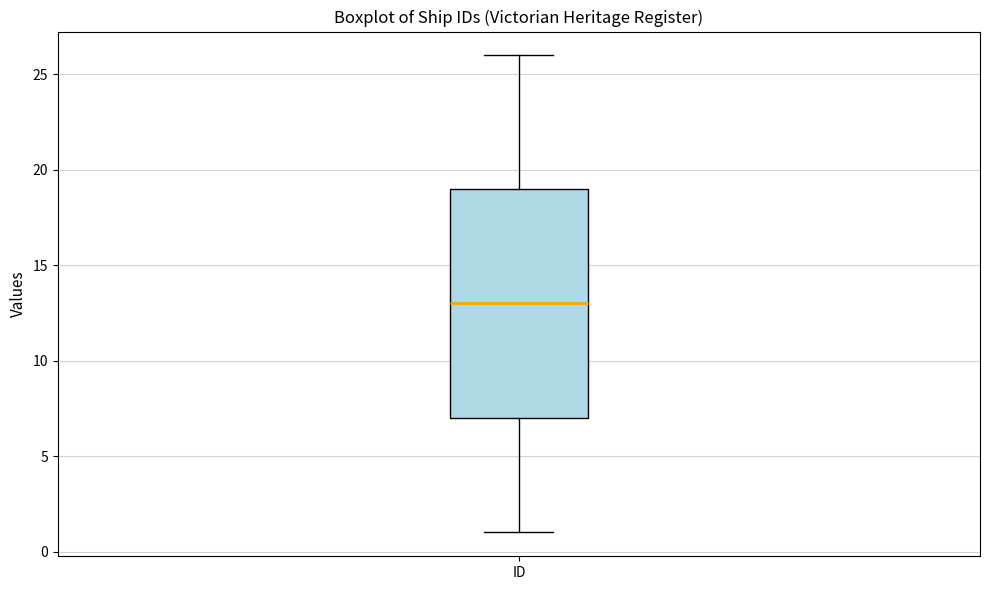

Read this box plot against the y-axis: the position of the median line, the range covered by the box, and the ends of both whiskers. The values are not printed on the chart, so give them approximately, as read against the axis.

median 13, box 7 to 19, whiskers 1 to 26